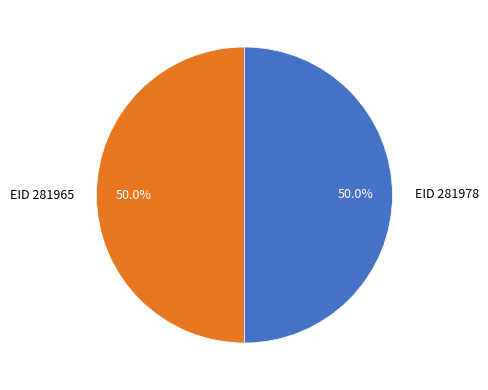

Approximately how many times larger is the value at EID 281965 compared to EID 281978?

1.0